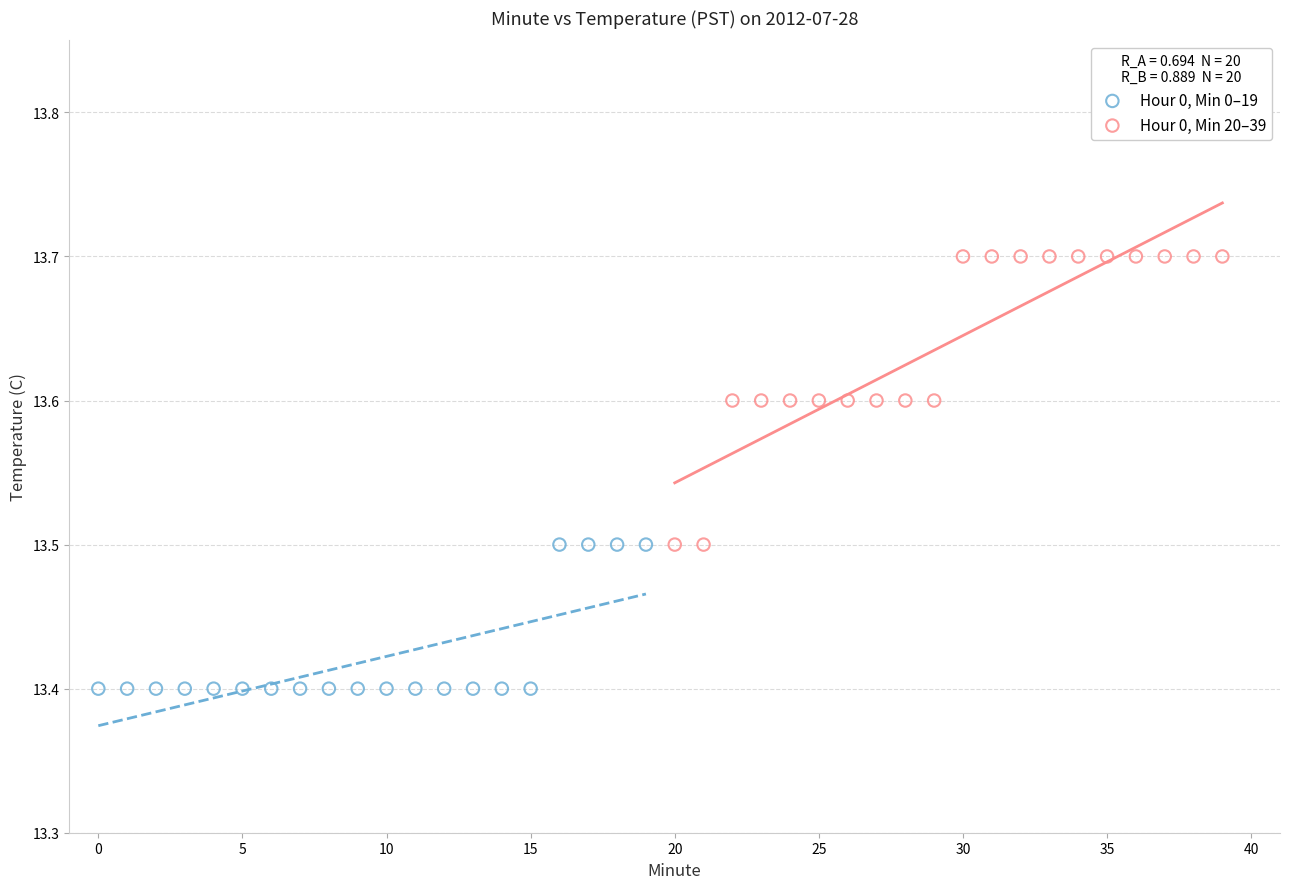

Which series contains the lowest Y value?

Hour 0, Min 0–19